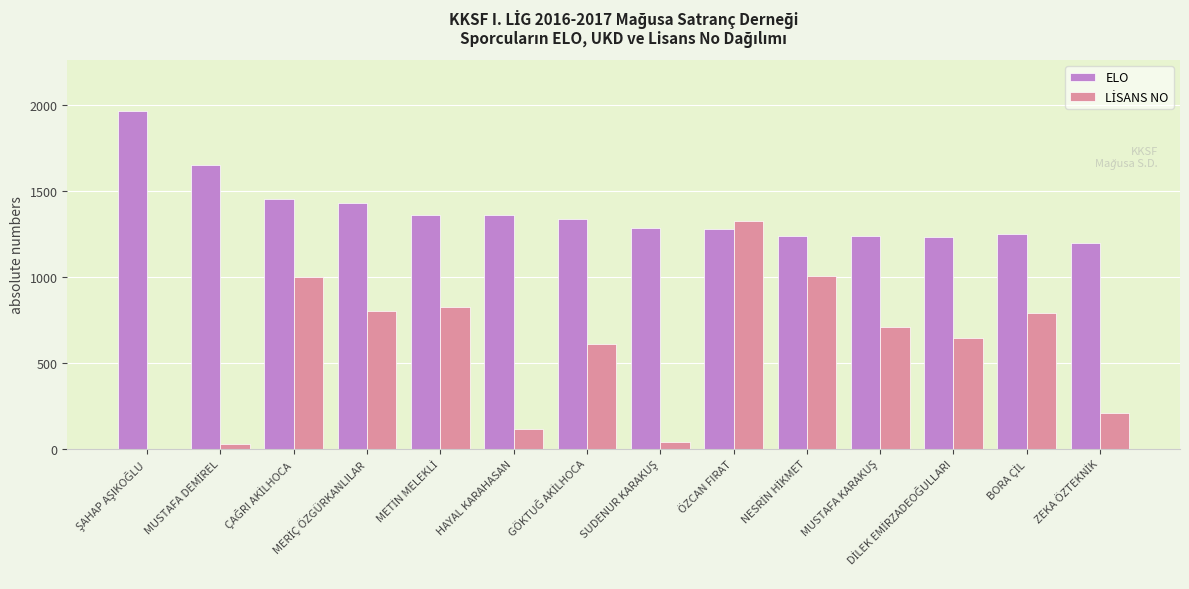

How many series are shown in this chart?

2